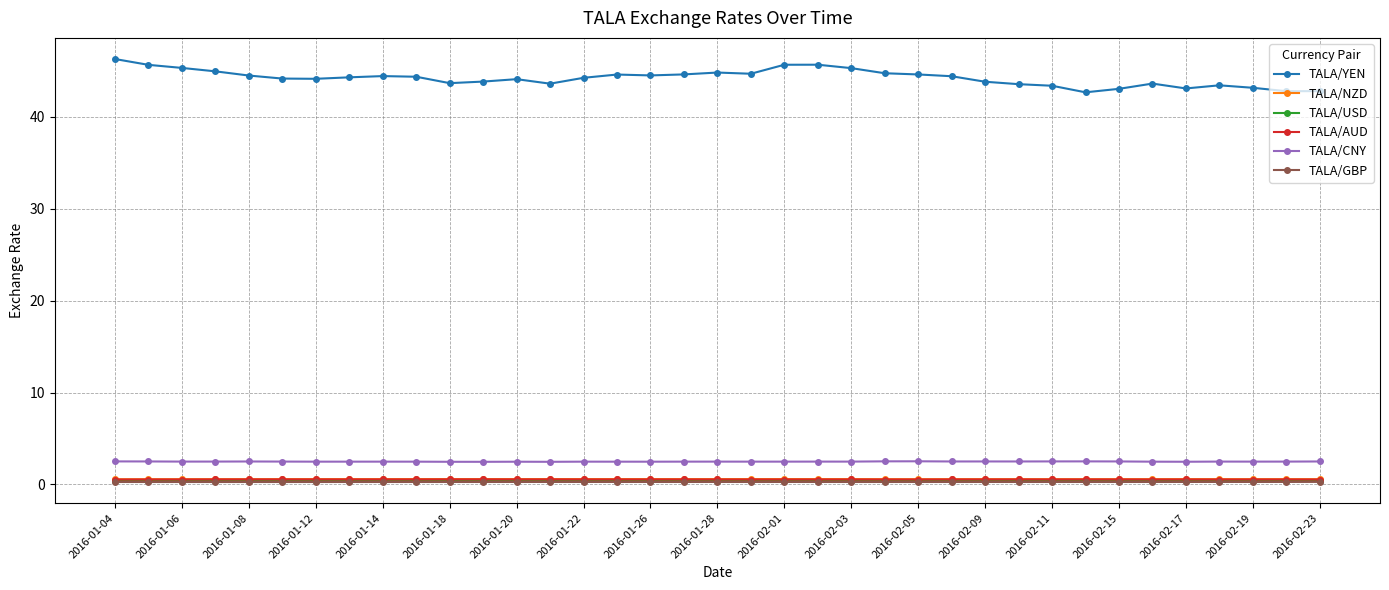

True or false: TALA/AUD and TALA/YEN intersect in this chart.

False